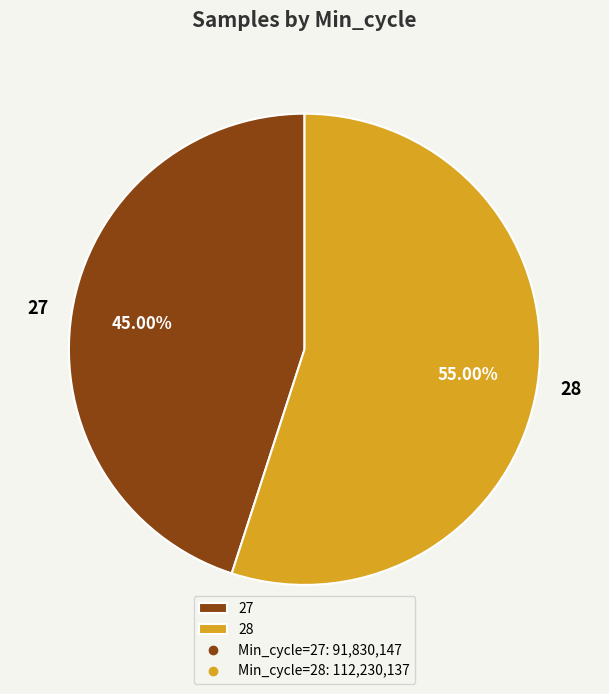

How many segments does this pie chart have?

2